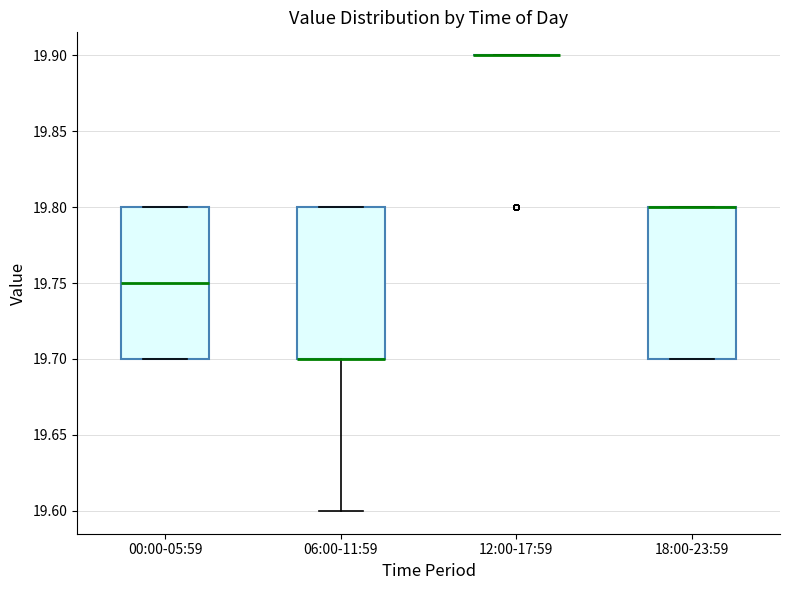

Where does the median line of the box for 00:00-05:59 sit on the y-axis? The values are not printed on the chart, so give them approximately, as read against the axis.

19.75